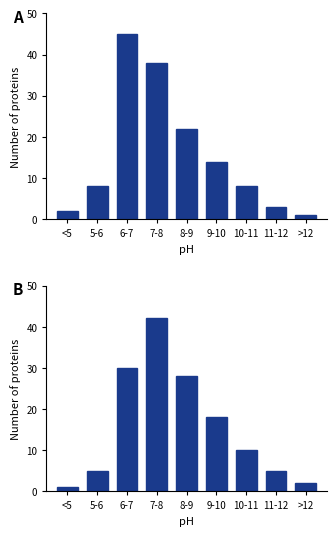

Is it true that the value at 11-12 is 5?

True